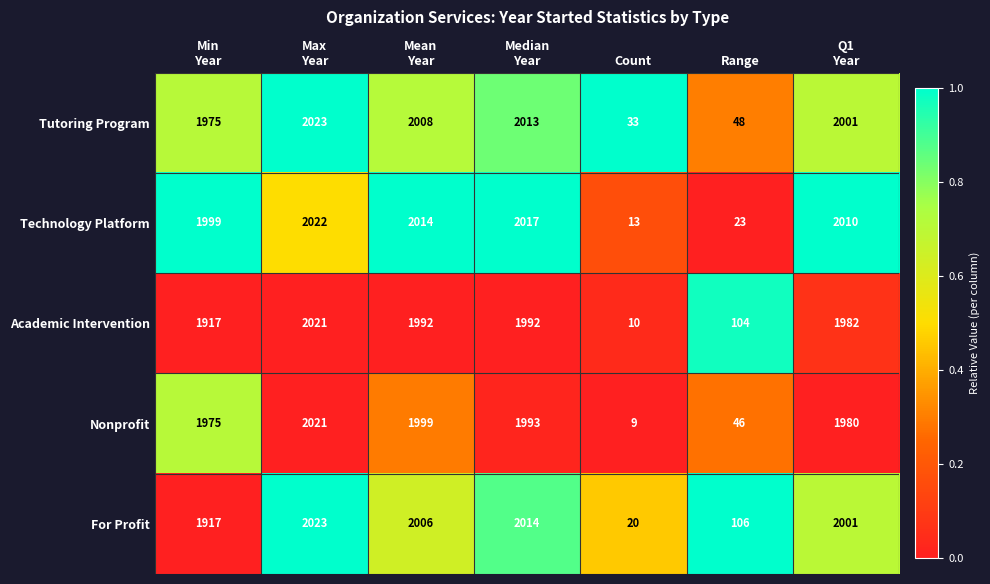

What is the approximate value of Technology Platform at Range?

23